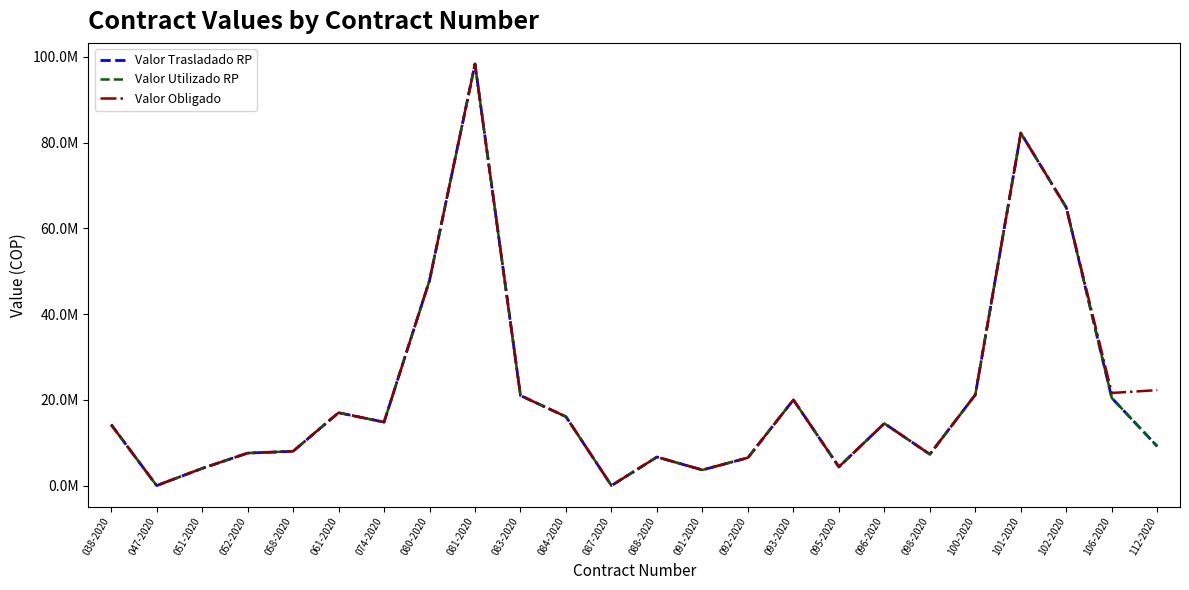

Is this an area chart (filled region under the line)?

No